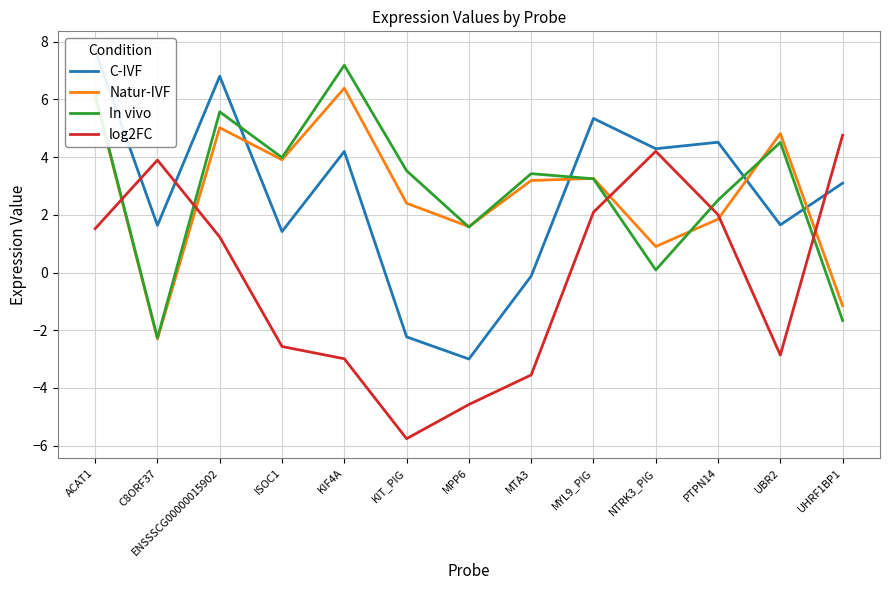

Rank the categories by C-IVF value from highest to lowest.

ACAT1, ENSSSCG00000015902, MYL9_PIG, PTPN14, NTRK3_PIG, KIF4A, UHRF1BP1, UBR2, C8ORF37, ISOC1, MTA3, KIT_PIG, MPP6